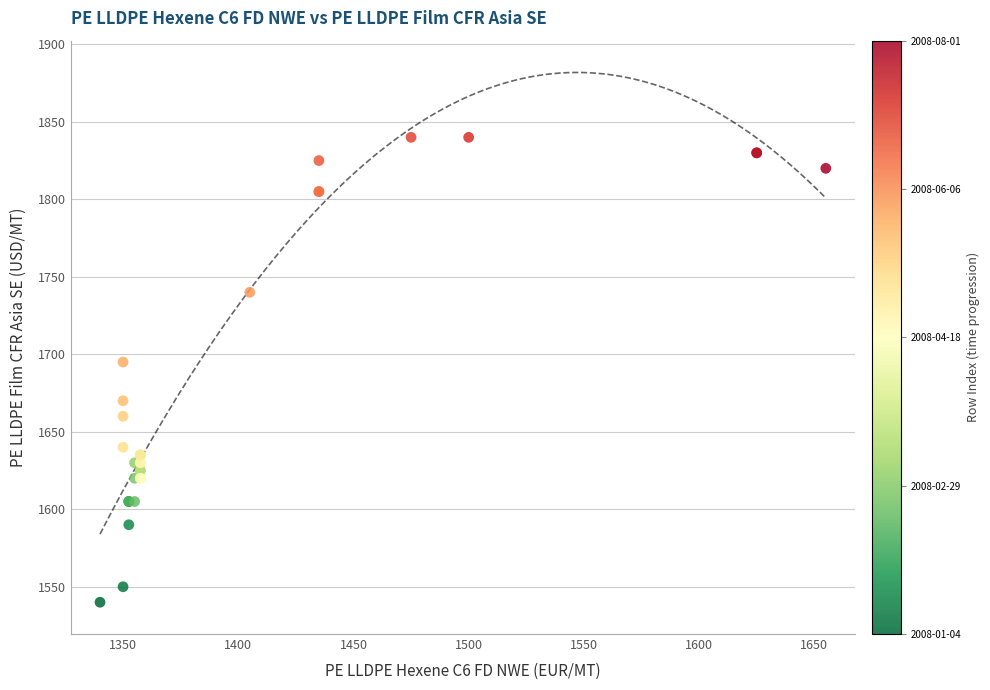

What Y value in the scatter plot is closest to 1690?

1695